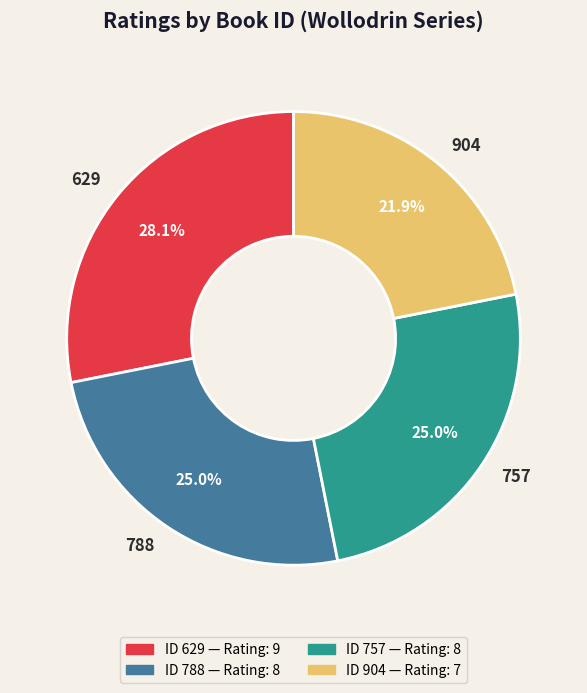

Which has a higher value, 788 or 629?

629